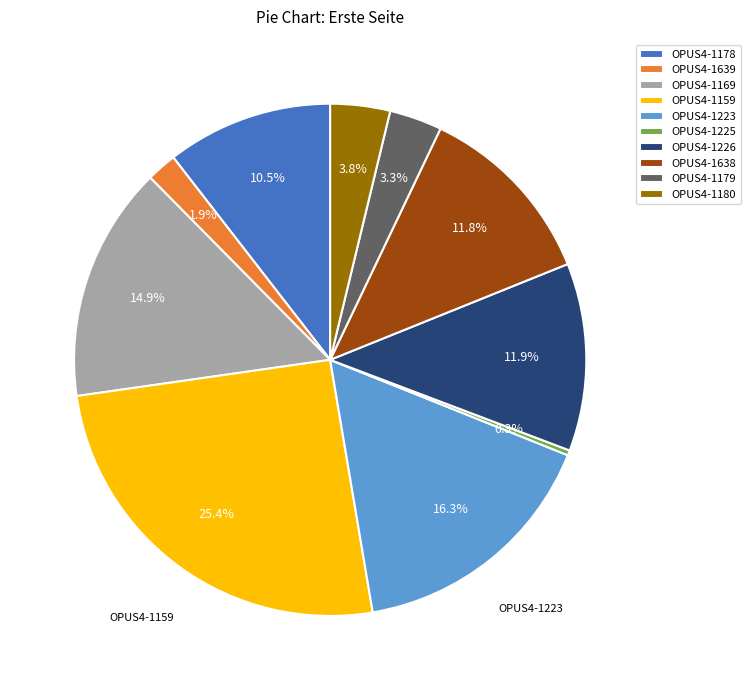

Which category has the biggest portion of the pie?

OPUS4-1159